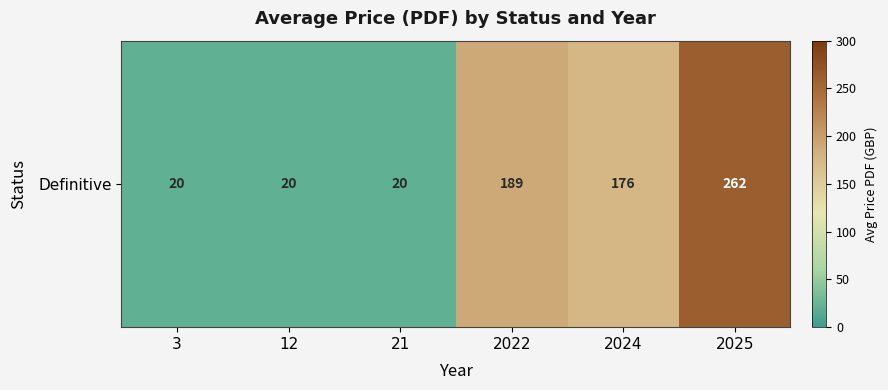

True or false: the data shows 131 at 2025.

False